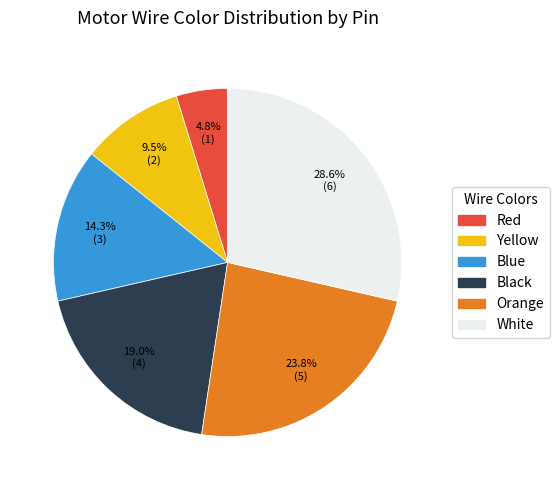

To the nearest percent, what is the average slice percentage?

17%